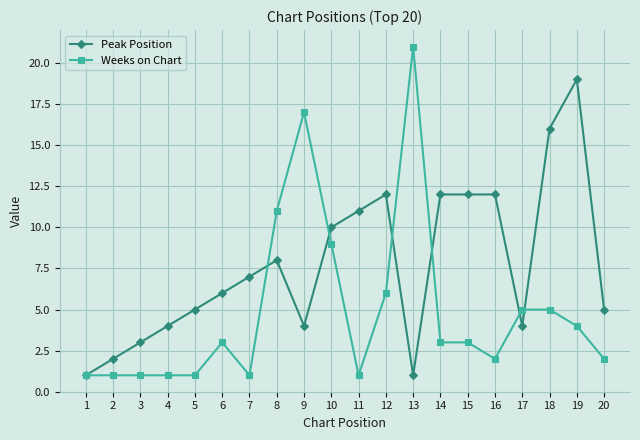

At which category is the sum across all series the highest?

19